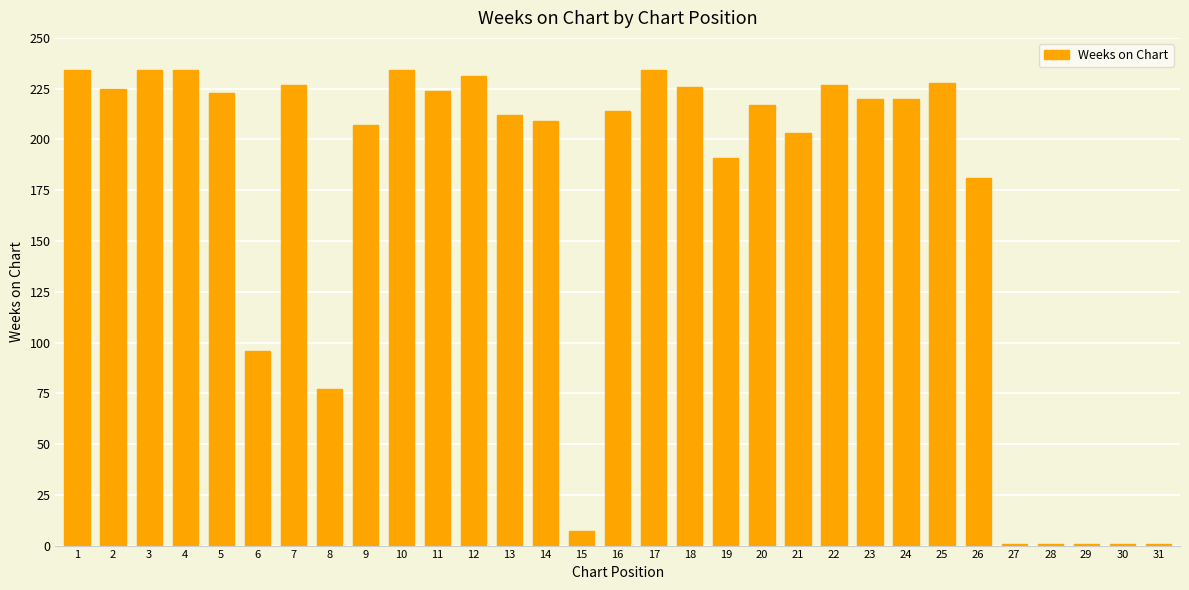

What is the difference between the maximum and minimum values?

233